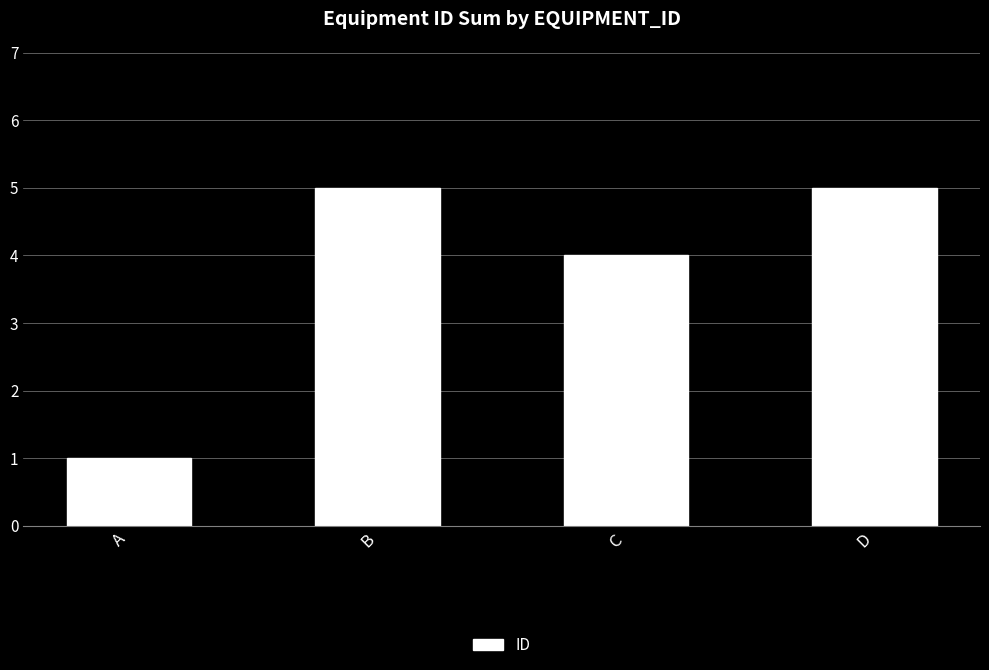

What is the sum of the values at C and B?

9